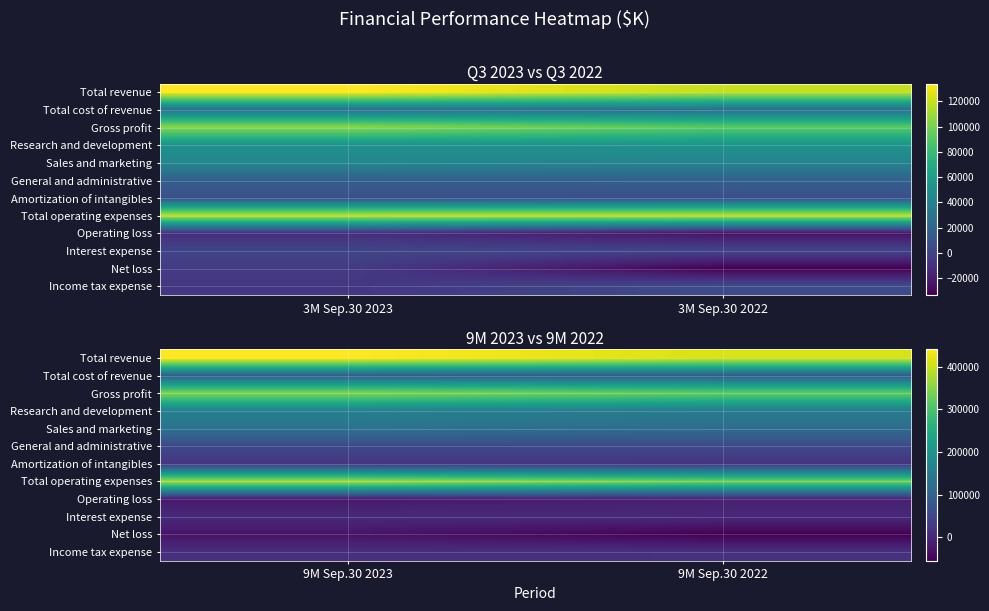

Between 3M Sep.30 2022 and 3M Sep.30 2023, which is larger?

3M Sep.30 2023